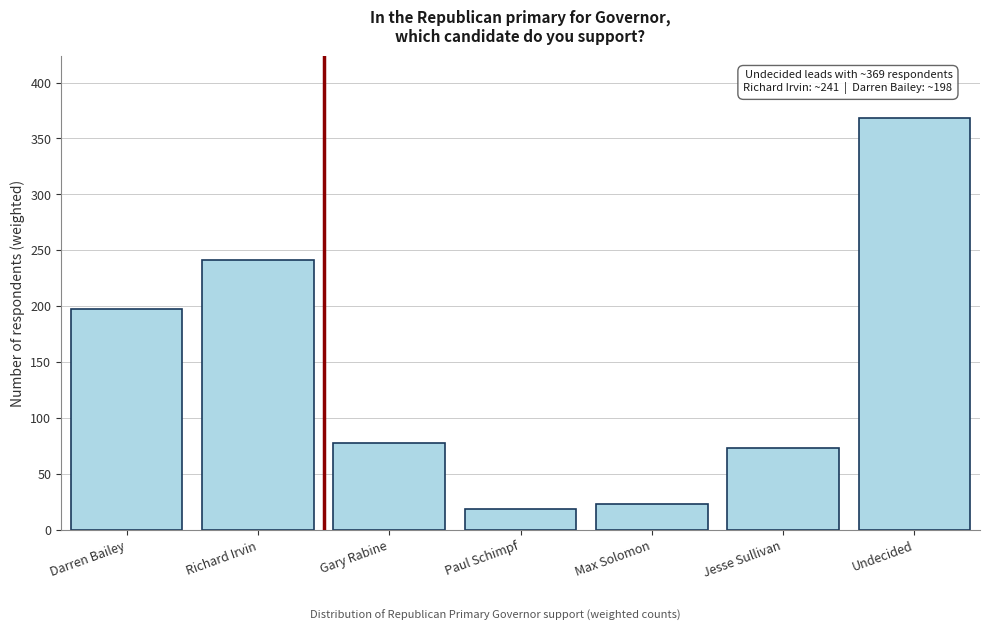

Reading right to left, list all the values displayed in this chart.

Undecided=368.6	Jesse Sullivan=72.9	Max Solomon=22.9	Paul Schimpf=18.8	Gary Rabine=77.9	Richard Irvin=241.4	Darren Bailey=197.6